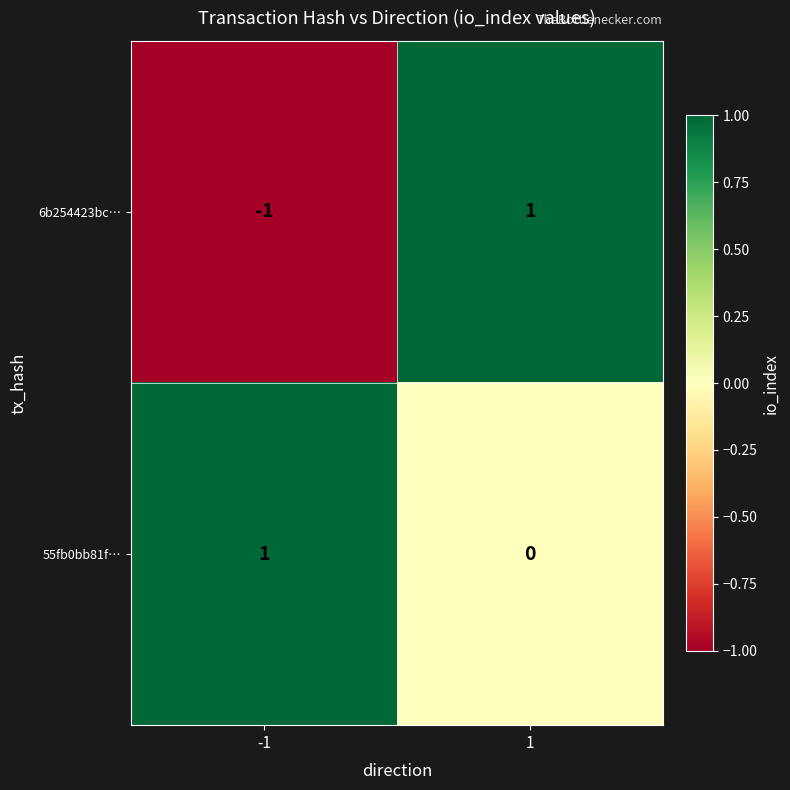

Rank the categories by 6b254423bc… value from lowest to highest.

-1, 1